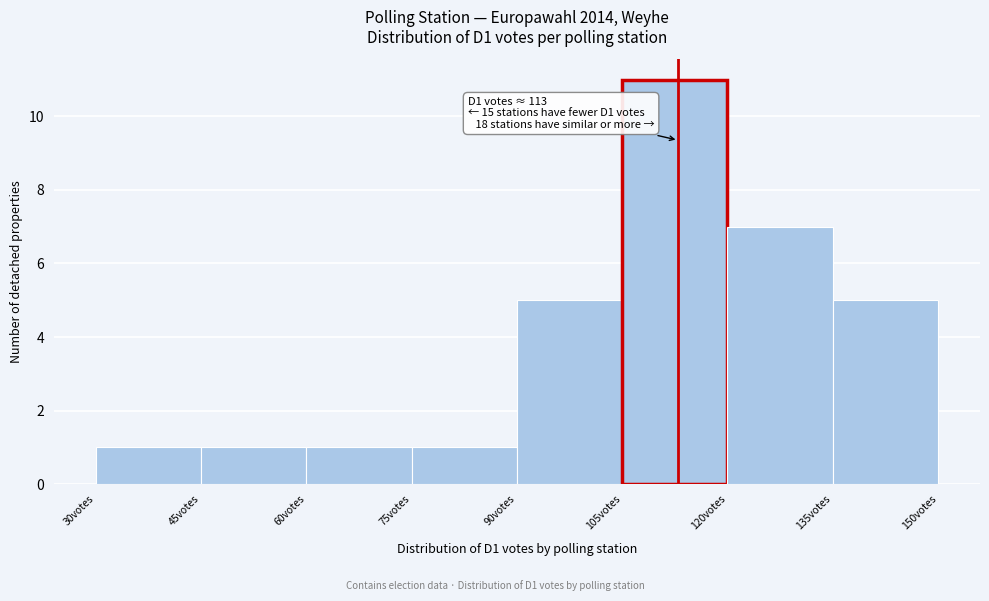

Which range on the x-axis has the tallest bar?

105 to 120